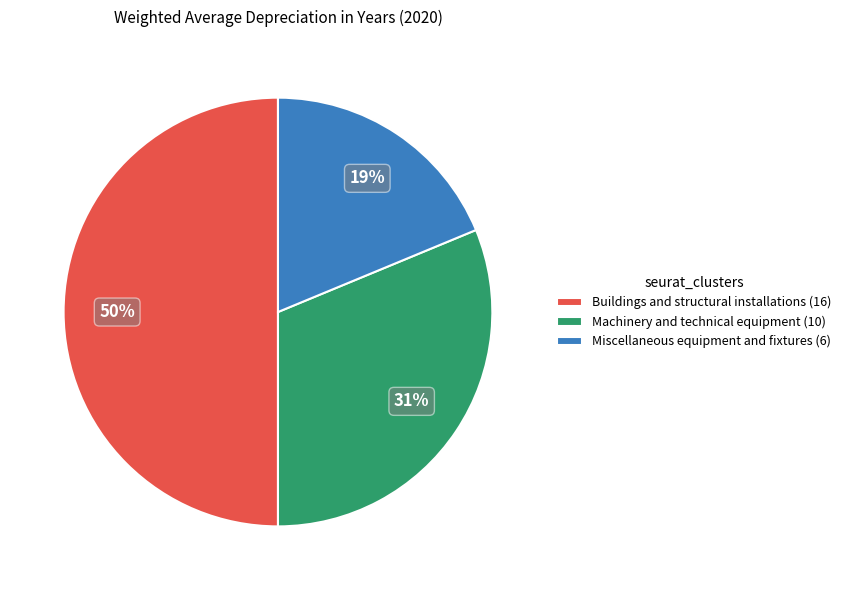

Rank the categories by value from lowest to highest.

Miscellaneous equipment and fixtures, Machinery and technical equipment, Buildings and structural installations